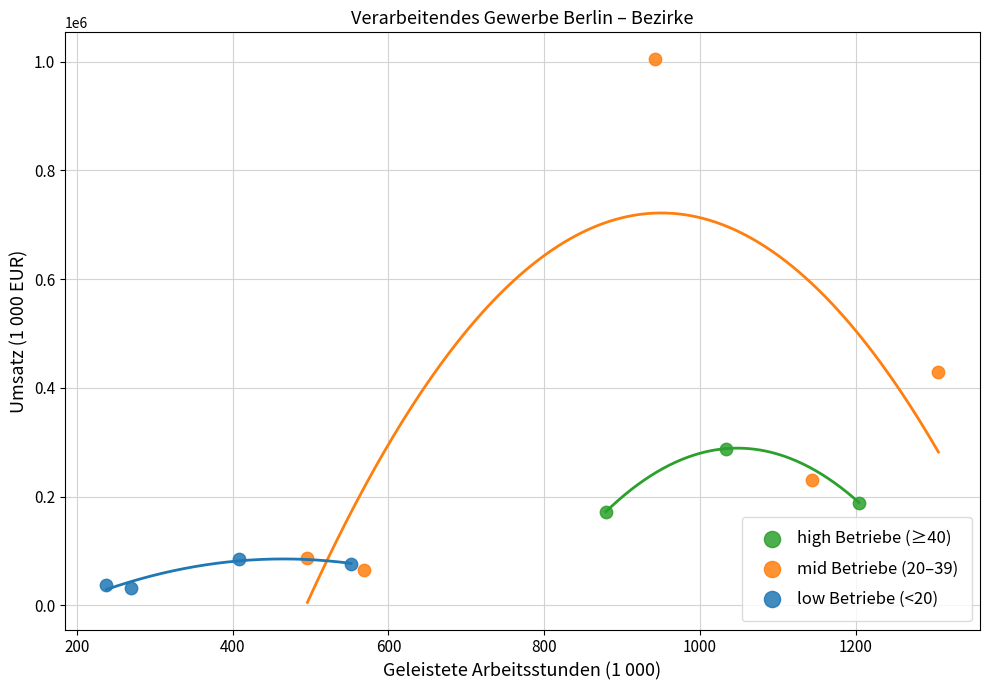

Which series reaches the minimum Y coordinate?

low Betriebe (<20)